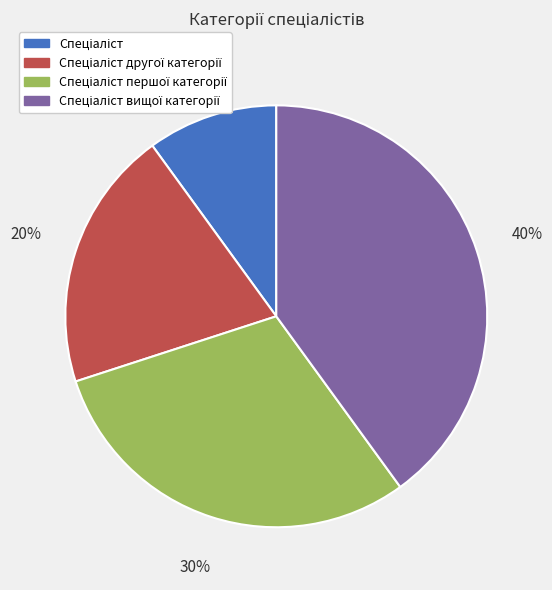

Does any single category account for the majority?

No